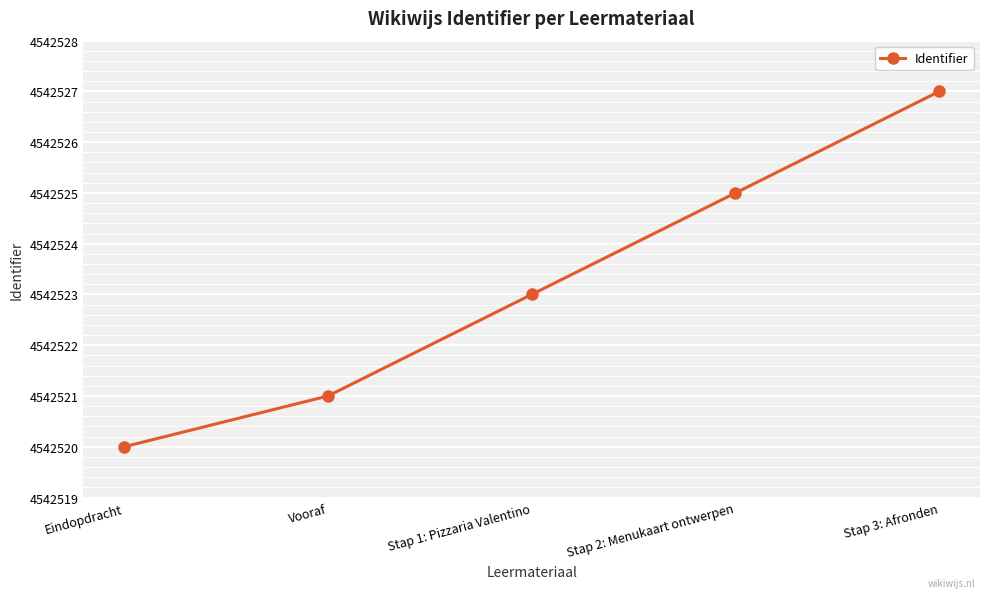

What is the label of the 5th point from the left?

Stap 3: Afronden